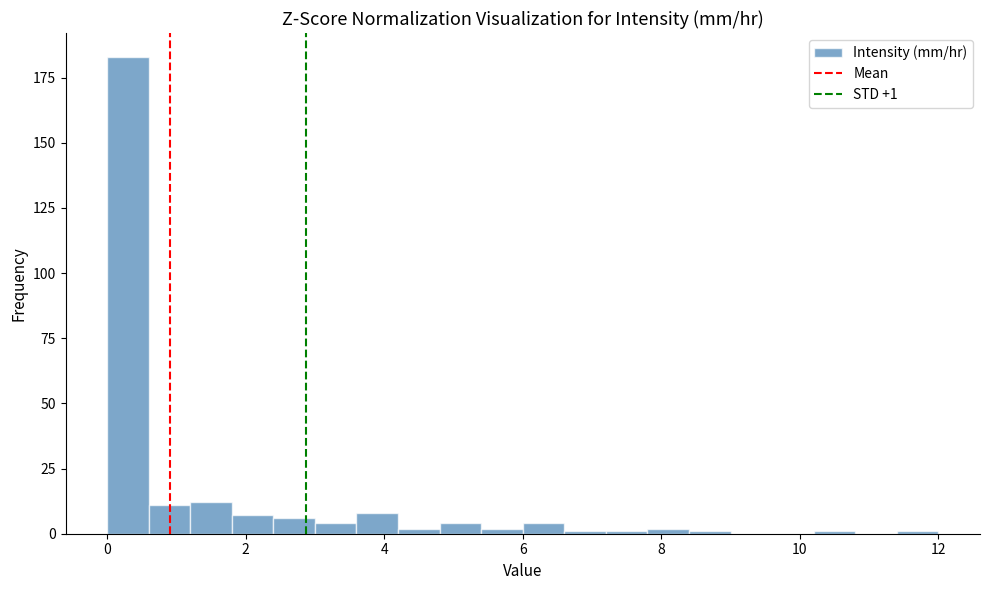

Read against the x-axis, roughly where is the centre of the tallest bar?

0.4